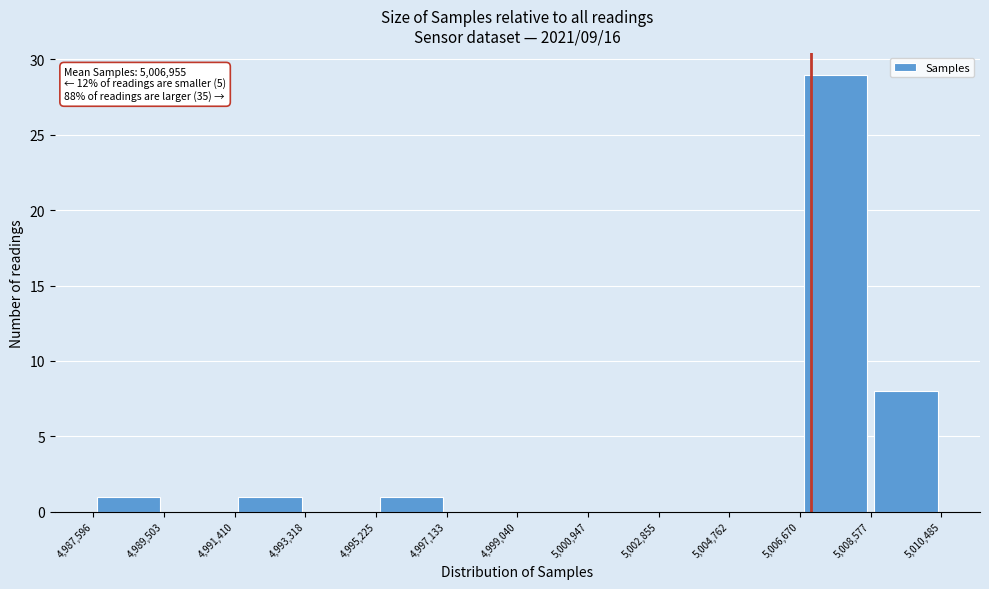

Over which range of the x-axis is the bar tallest?

5,006,670 to 5,008,577